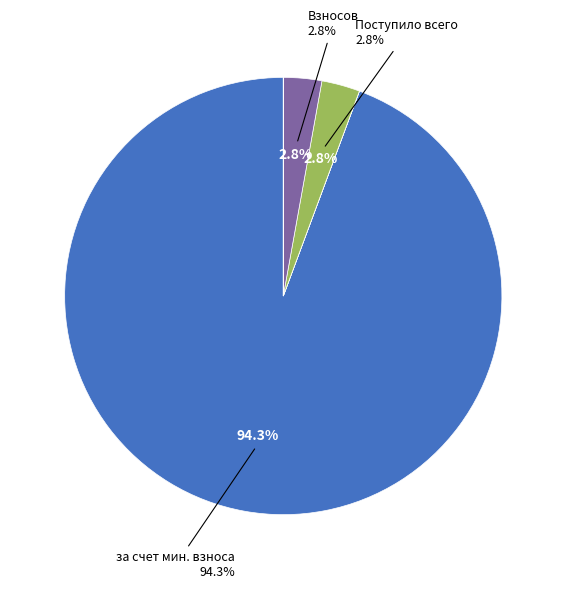

Which slice represents more than half of the pie?

за счет минимального взноса